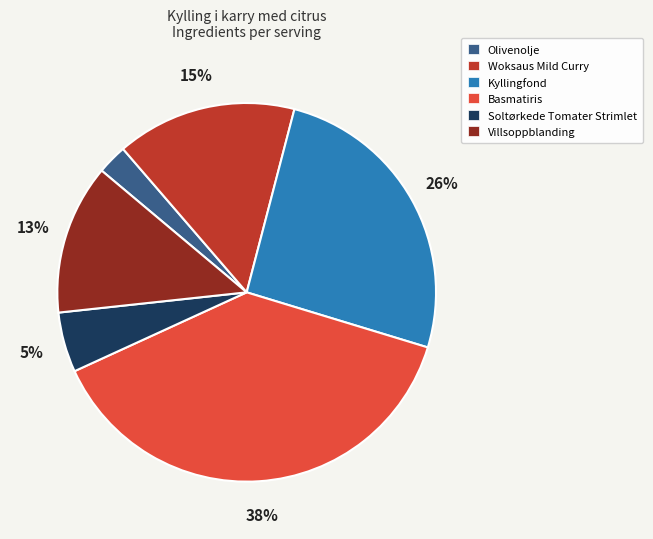

Which has a higher value, Woksaus Mild Curry or Villsoppblanding?

Woksaus Mild Curry